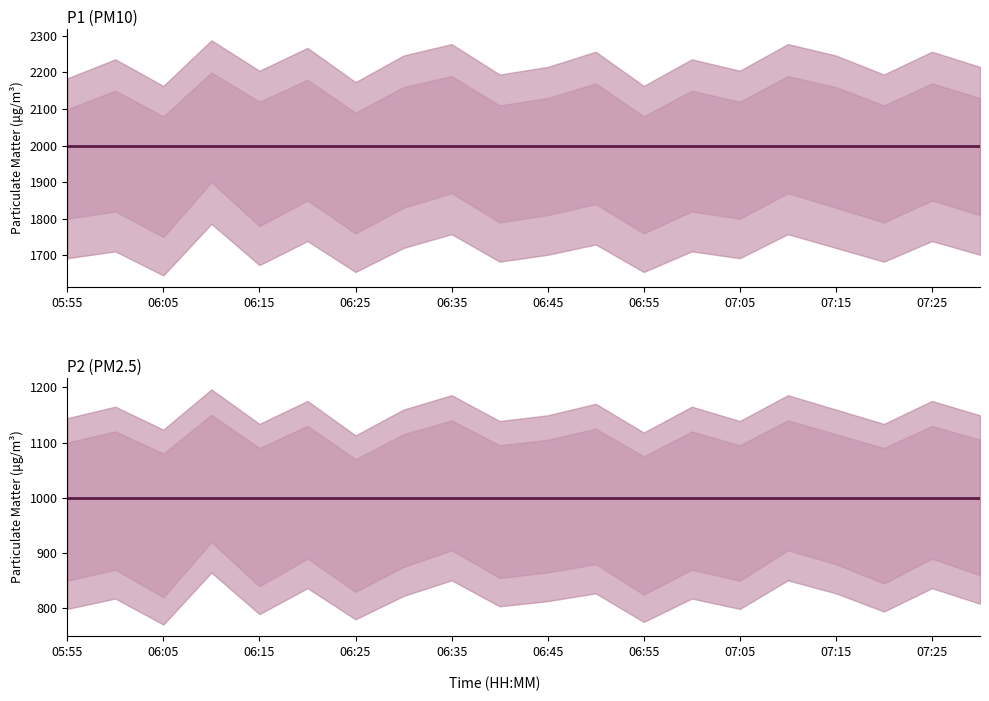

What are all the series names shown in the legend?

P1, P2